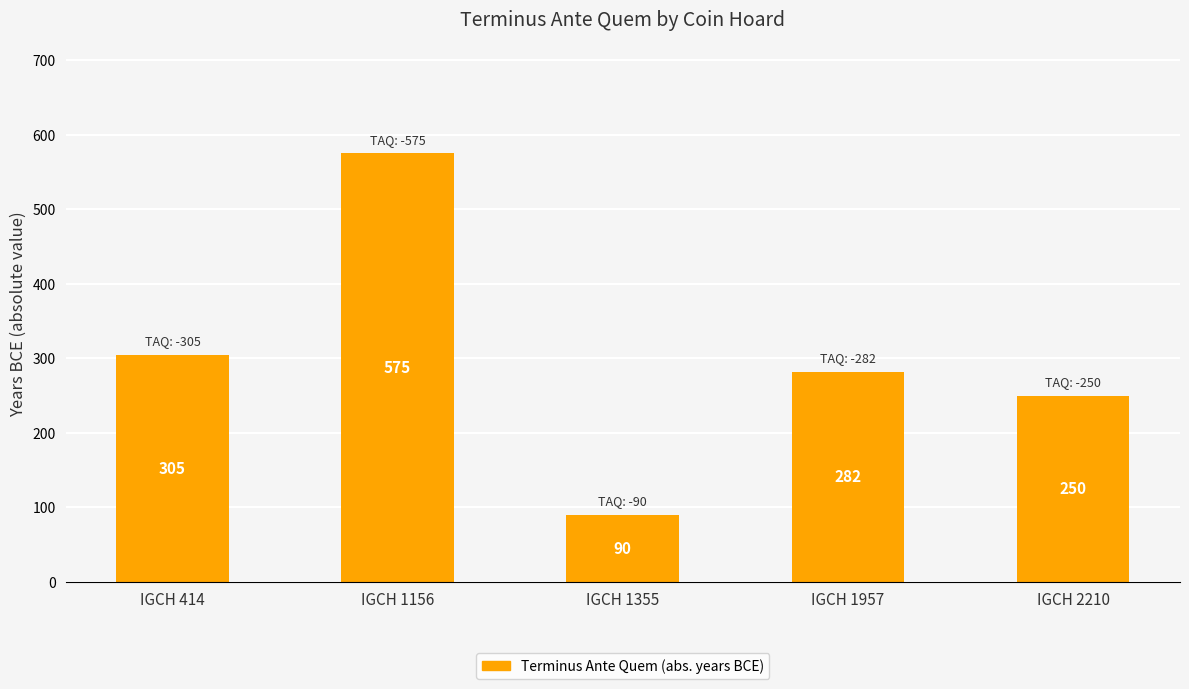

Is it true that the value at IGCH 1355 is 33?

False